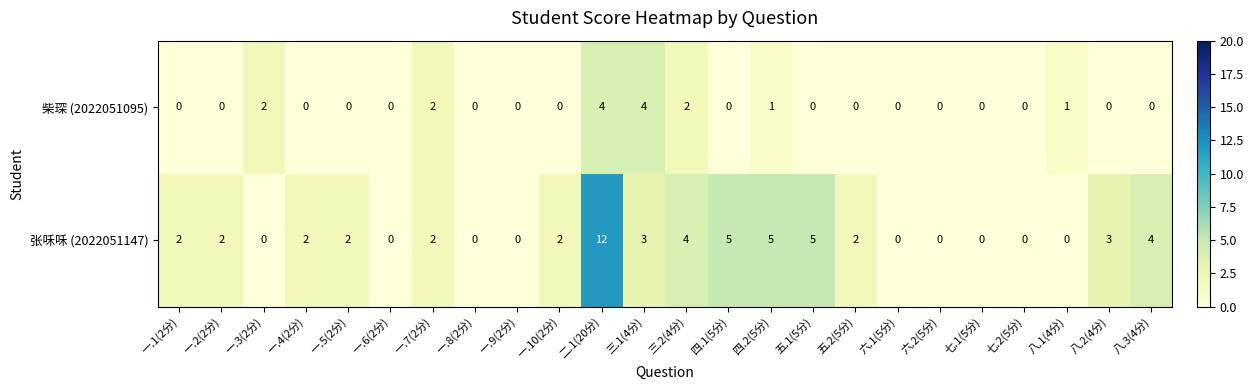

List the series in order of their peak value, lowest first.

柴琛 (2022051095), 张咊咊 (2022051147)